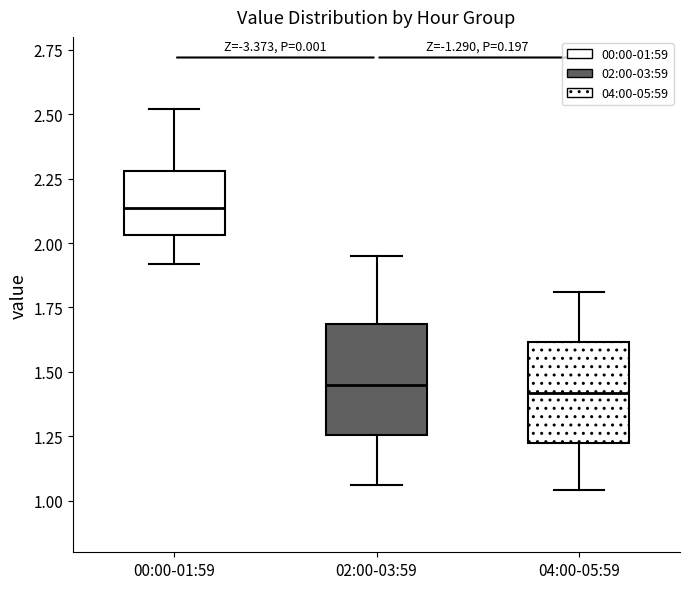

Reading left to right, transcribe this box plot: for each box, give where its median line is, the range the box spans, and where its two whiskers end, as read against the y-axis. The values are not printed on the chart, so give them approximately, as read against the axis.

00:00-01:59: median 2.15, box 2.05 to 2.30, whiskers 1.90 to 2.50
02:00-03:59: median 1.45, box 1.25 to 1.70, whiskers 1.05 to 1.95
04:00-05:59: median 1.40, box 1.25 to 1.60, whiskers 1.05 to 1.80